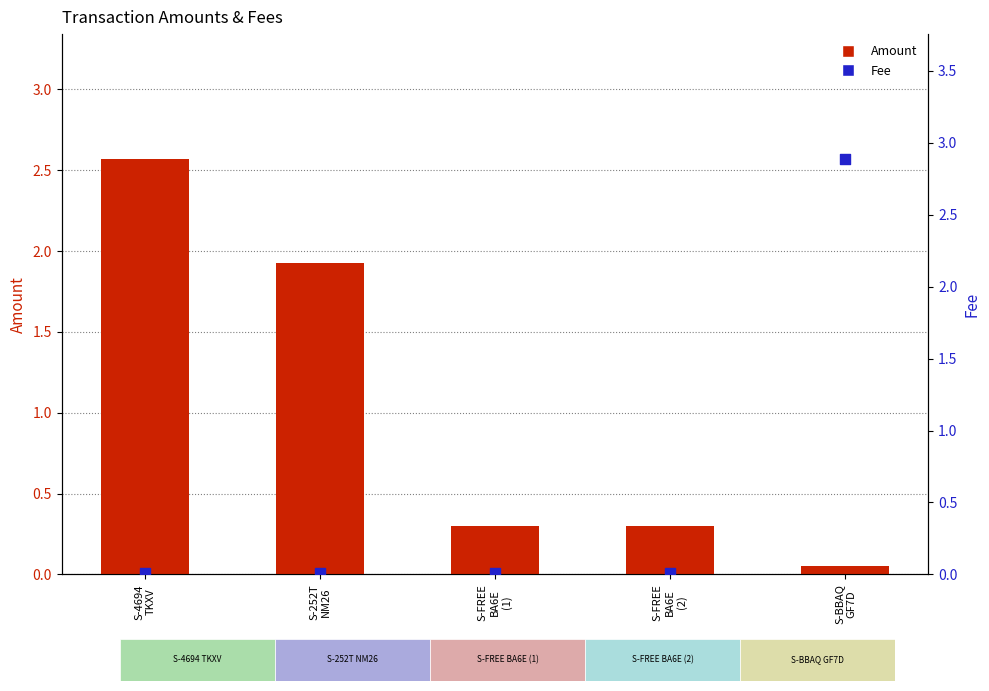

Which series has the largest Y range (max minus min)?

Fee